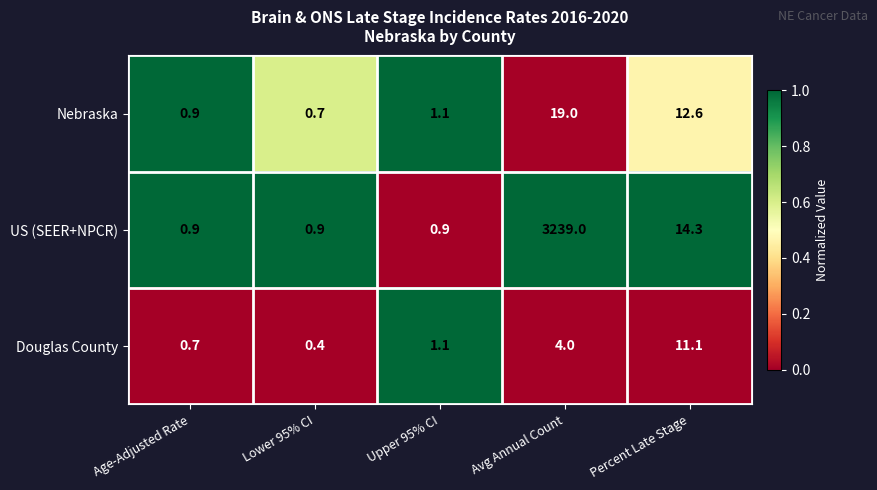

Reading left to right, what are all the values shown in this chart?

Nebraska: Age-Adjusted Rate=0.9	Lower 95% CI=0.7	Upper 95% CI=1.1	Avg Annual Count=19.0	Percent Late Stage=12.6
US (SEER+NPCR): Age-Adjusted Rate=0.9	Lower 95% CI=0.9	Upper 95% CI=0.9	Avg Annual Count=3239.0	Percent Late Stage=14.3
Douglas County: Age-Adjusted Rate=0.7	Lower 95% CI=0.4	Upper 95% CI=1.1	Avg Annual Count=4.0	Percent Late Stage=11.1